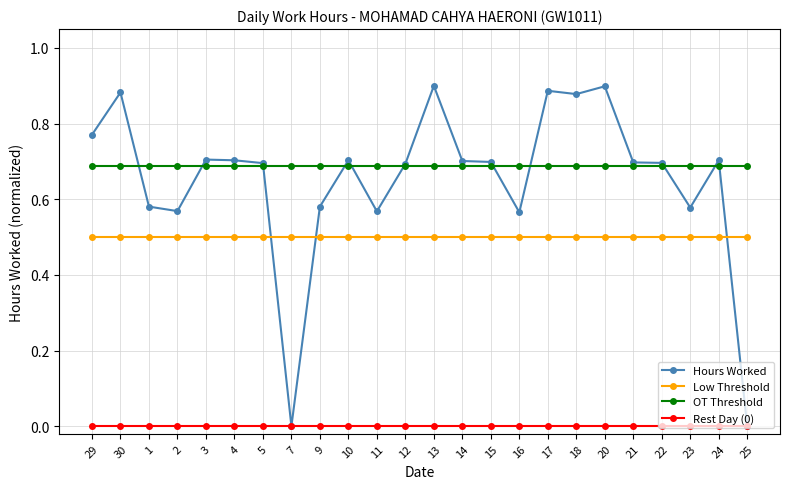

List the series in order of their peak value, lowest first.

Rest Day (0), Low Threshold, OT Threshold, Hours Worked